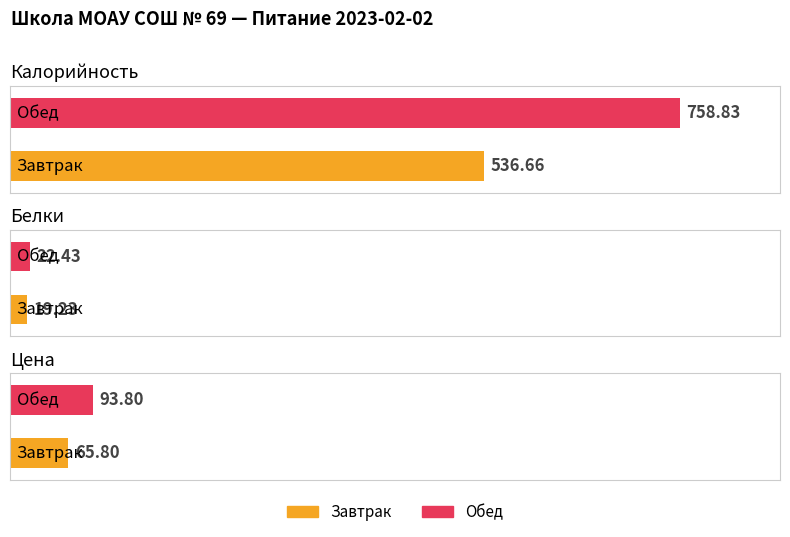

Rank the categories by Белки value from lowest to highest.

Завтрак, Обед